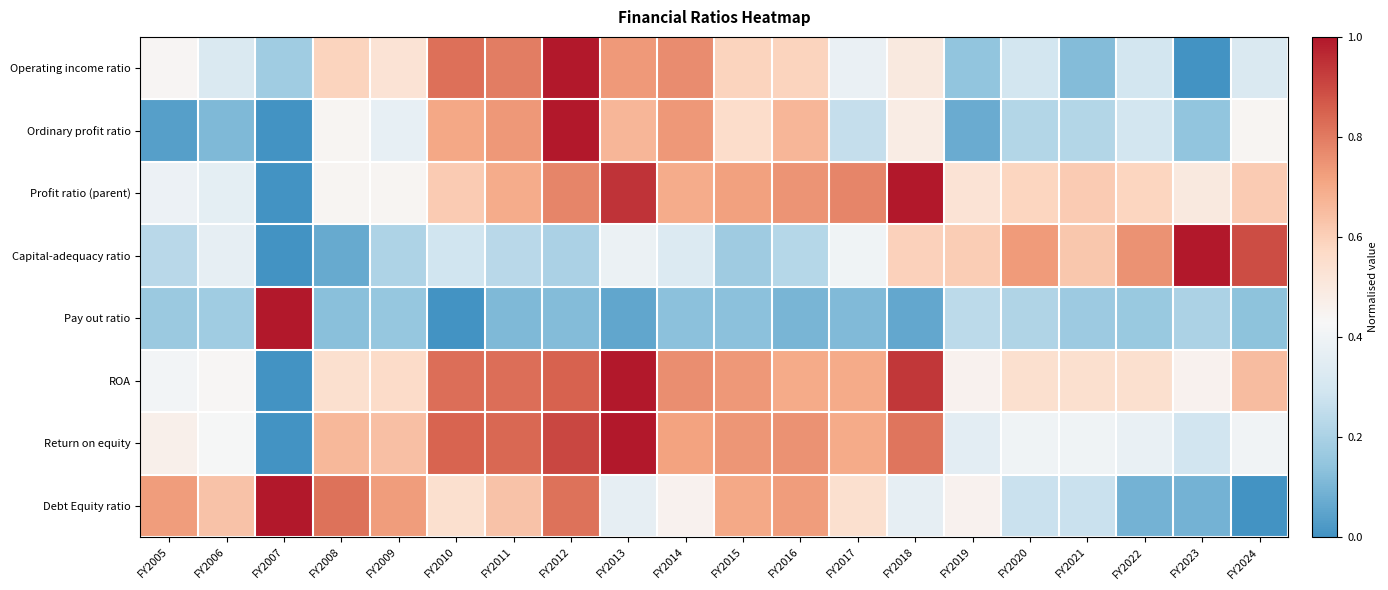

How many series are shown in this chart?

8